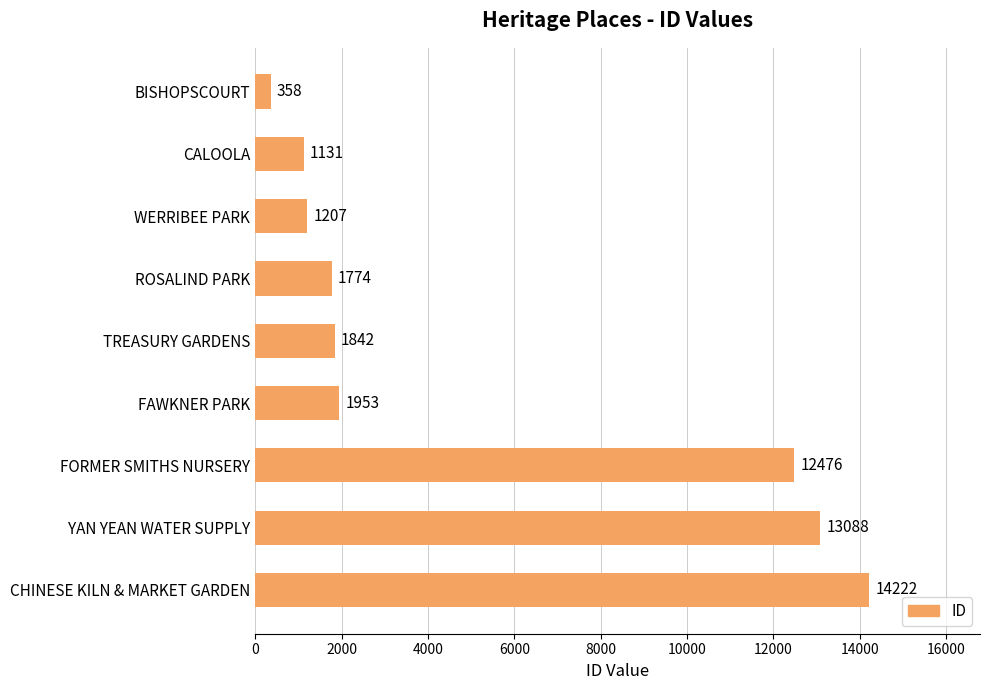

Where is the data nearest to the value 7290?

FORMER SMITHS NURSERY